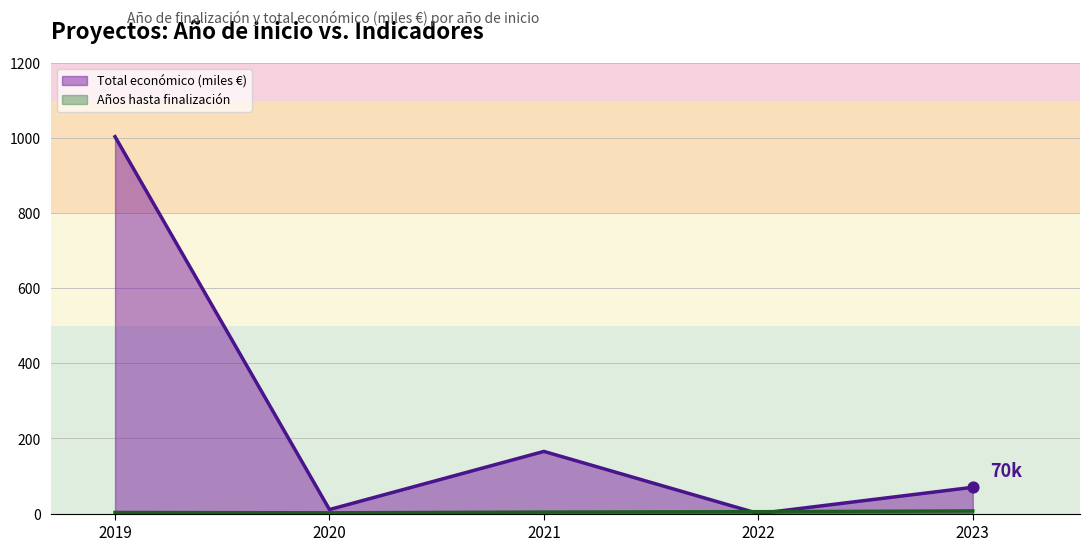

Is the value of Años hasta finalización at 2021 greater than the value of Total económico (miles €) at 2023?

No